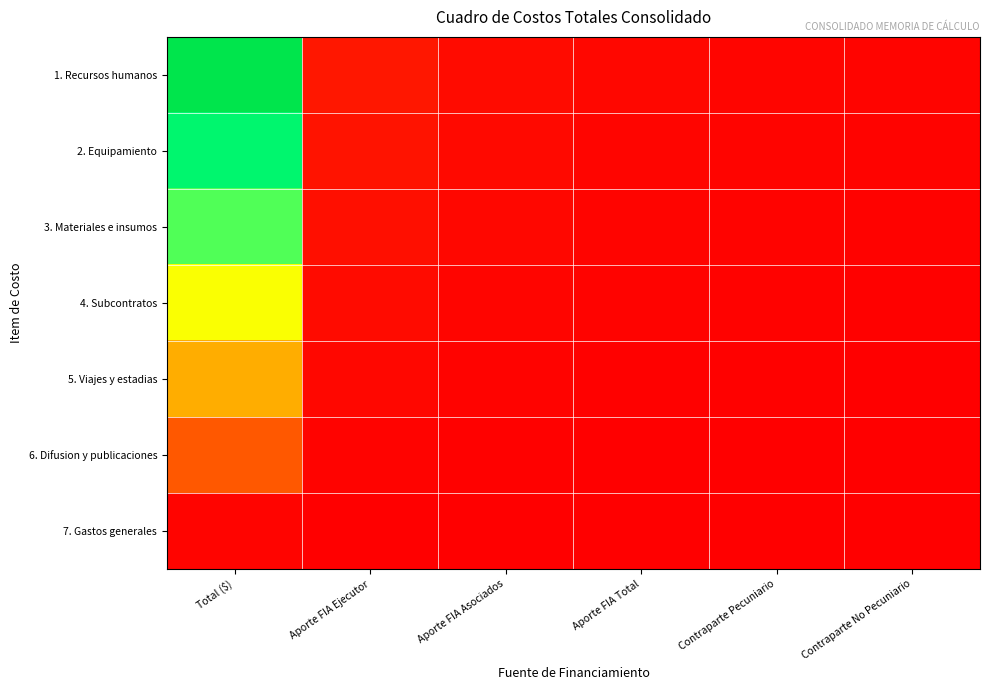

List the series in order of their overall mean, lowest first.

7. Gastos generales, 6. Difusion y publicaciones, 5. Viajes y estadias, 4. Subcontratos, 3. Materiales e insumos, 2. Equipamiento, 1. Recursos humanos